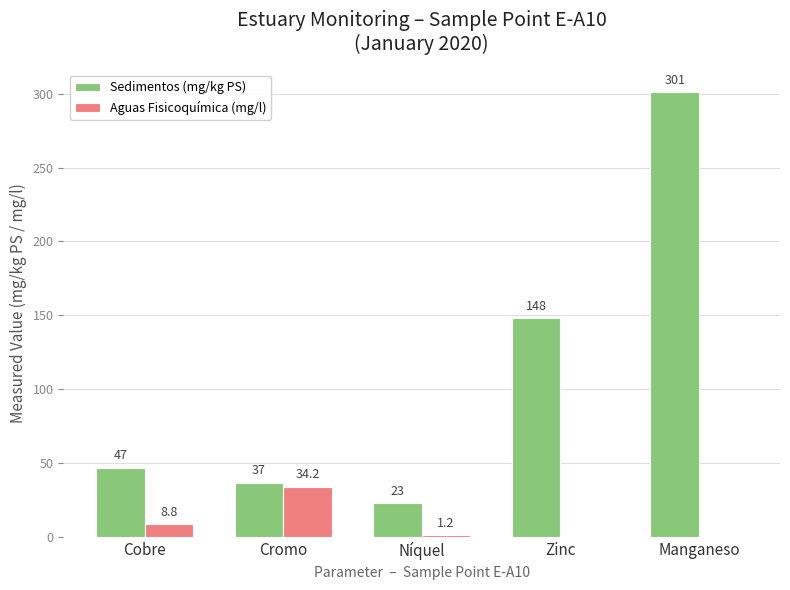

Reading left to right, transcribe all the data shown in this chart.

Sedimentos (mg/kg PS): 47.0	37.0	23.0	148.0	301.0
Aguas Fisicoquímica (mg/l): 8.8	34.2	1.2	0.0	0.0